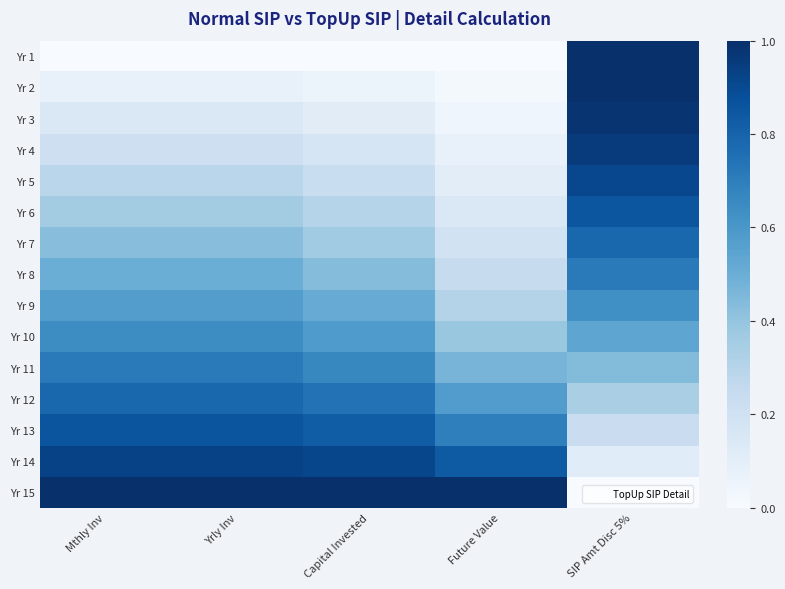

Reading right to left, what are all the values shown in this chart?

Yr 1: SIP Amt Disc 5%=1.0	Future Value=0.0	Capital Invested=0.0	Yrly Inv=0.0	Mthly Inv=0.0
Yr 2: SIP Amt Disc 5%=1.0	Future Value=0.0	Capital Invested=0.1	Yrly Inv=0.1	Mthly Inv=0.1
Yr 3: SIP Amt Disc 5%=1.0	Future Value=0.0	Capital Invested=0.1	Yrly Inv=0.1	Mthly Inv=0.1
Yr 4: SIP Amt Disc 5%=1.0	Future Value=0.1	Capital Invested=0.2	Yrly Inv=0.2	Mthly Inv=0.2
Yr 5: SIP Amt Disc 5%=0.9	Future Value=0.1	Capital Invested=0.2	Yrly Inv=0.3	Mthly Inv=0.3
Yr 6: SIP Amt Disc 5%=0.9	Future Value=0.1	Capital Invested=0.3	Yrly Inv=0.4	Mthly Inv=0.4
Yr 7: SIP Amt Disc 5%=0.8	Future Value=0.2	Capital Invested=0.4	Yrly Inv=0.4	Mthly Inv=0.4
Yr 8: SIP Amt Disc 5%=0.7	Future Value=0.2	Capital Invested=0.4	Yrly Inv=0.5	Mthly Inv=0.5
Yr 9: SIP Amt Disc 5%=0.6	Future Value=0.3	Capital Invested=0.5	Yrly Inv=0.6	Mthly Inv=0.6
Yr 10: SIP Amt Disc 5%=0.5	Future Value=0.4	Capital Invested=0.6	Yrly Inv=0.6	Mthly Inv=0.6
Yr 11: SIP Amt Disc 5%=0.4	Future Value=0.5	Capital Invested=0.7	Yrly Inv=0.7	Mthly Inv=0.7
Yr 12: SIP Amt Disc 5%=0.3	Future Value=0.6	Capital Invested=0.7	Yrly Inv=0.8	Mthly Inv=0.8
Yr 13: SIP Amt Disc 5%=0.2	Future Value=0.7	Capital Invested=0.8	Yrly Inv=0.9	Mthly Inv=0.9
Yr 14: SIP Amt Disc 5%=0.1	Future Value=0.8	Capital Invested=0.9	Yrly Inv=0.9	Mthly Inv=0.9
Yr 15: SIP Amt Disc 5%=0.0	Future Value=1.0	Capital Invested=1.0	Yrly Inv=1.0	Mthly Inv=1.0